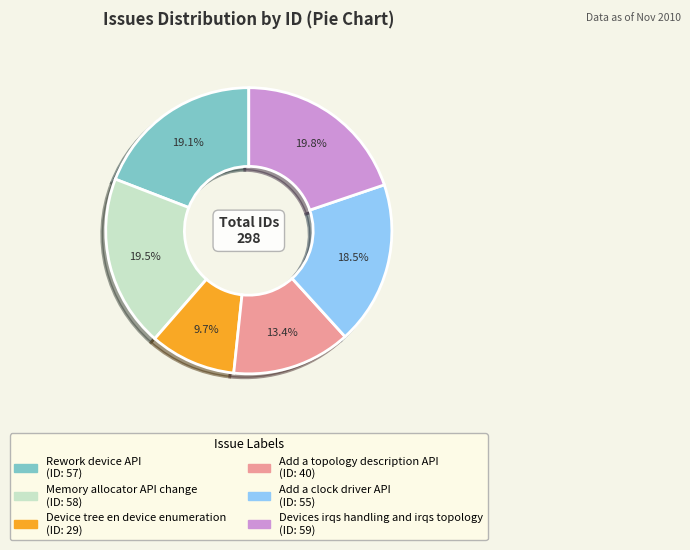

Which has a higher value, Memory allocator API change or Add a clock driver API?

Memory allocator API change